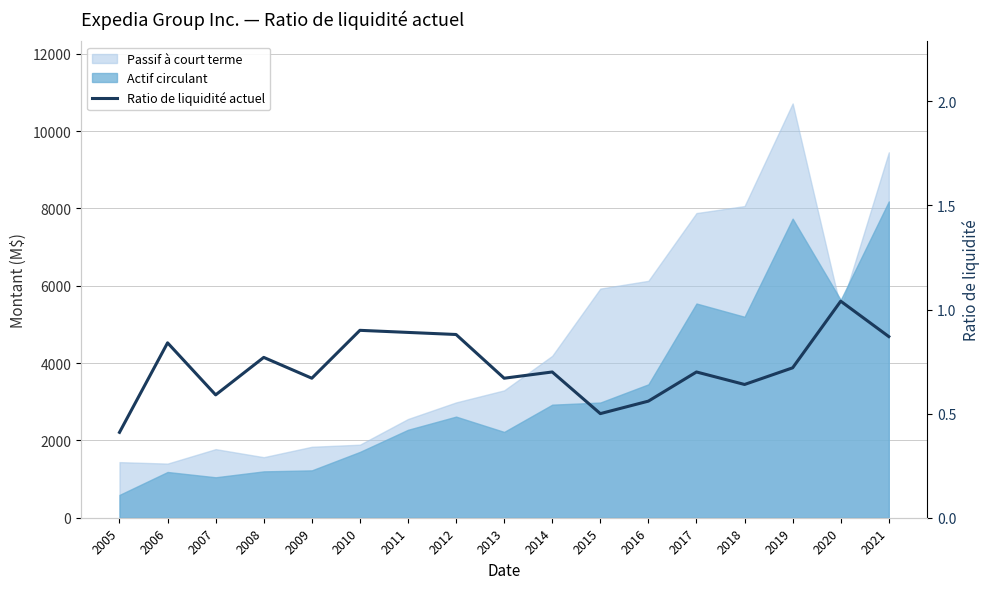

Reading left to right, list all the values displayed in this chart.

2005=0.4	2006=0.8	2007=0.6	2008=0.8	2009=0.7	2010=0.9	2011=0.9	2012=0.9	2013=0.7	2014=0.7	2015=0.5	2016=0.6	2017=0.7	2018=0.6	2019=0.7	2020=1.0	2021=0.9